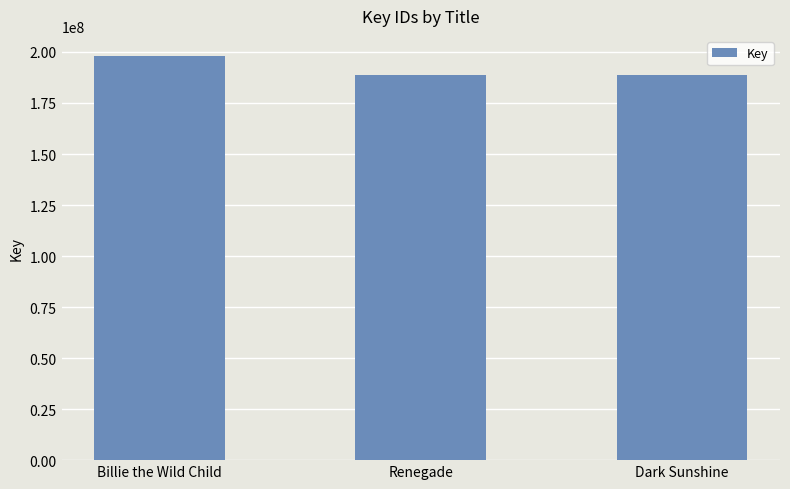

What is the minimum value shown in the chart?

188859895